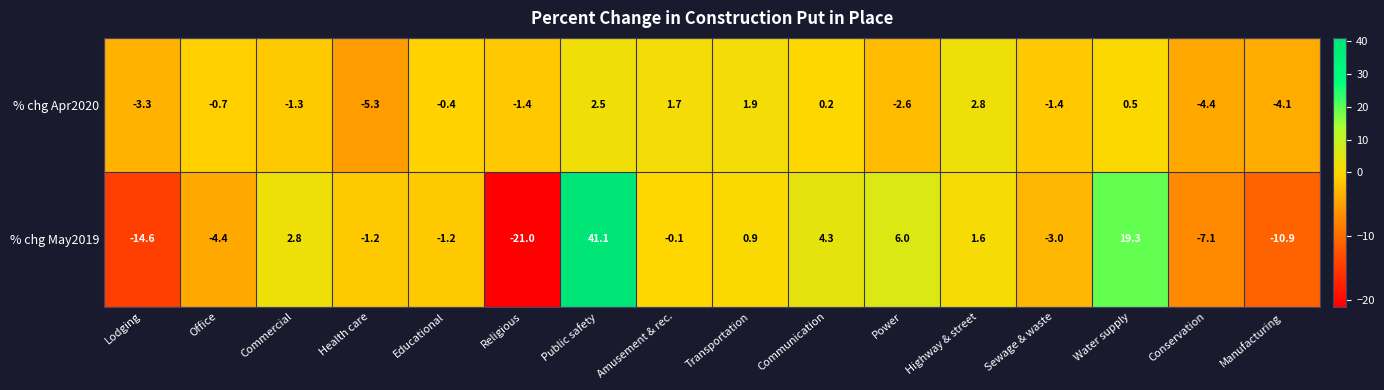

At how many categories does at least one series exceed 37?

1